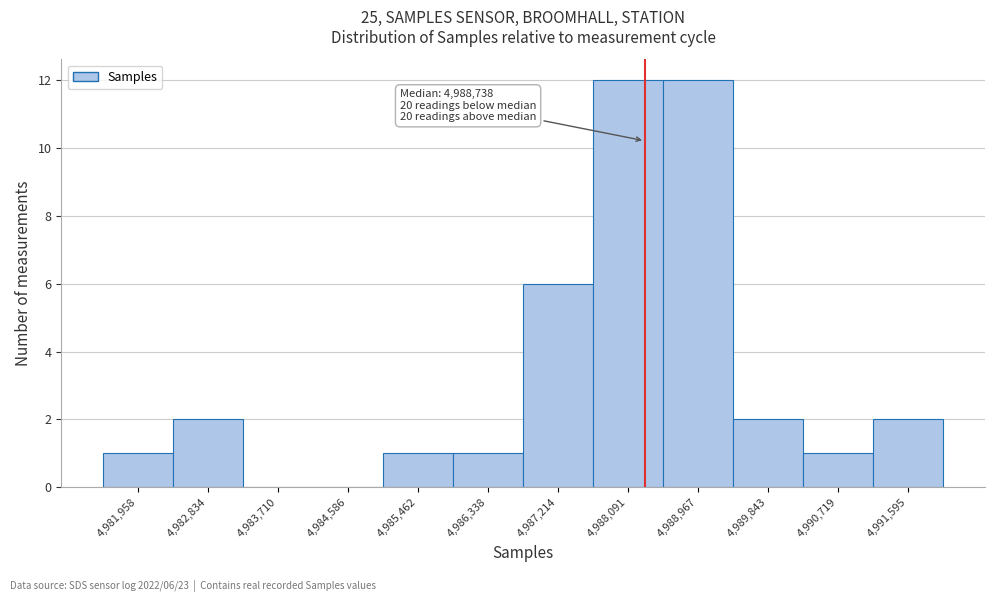

Reading left to right, list all the values displayed in this chart.

4,981,958=1	4,982,834=2	4,983,710=0	4,984,586=0	4,985,462=1	4,986,338=1	4,987,214=6	4,988,091=12	4,988,967=12	4,989,843=2	4,990,719=1	4,991,595=2